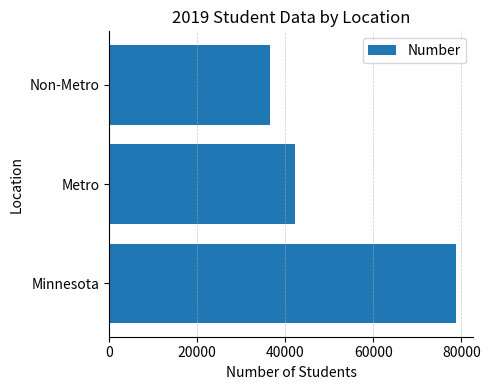

What is the minimum value shown in the chart?

36507